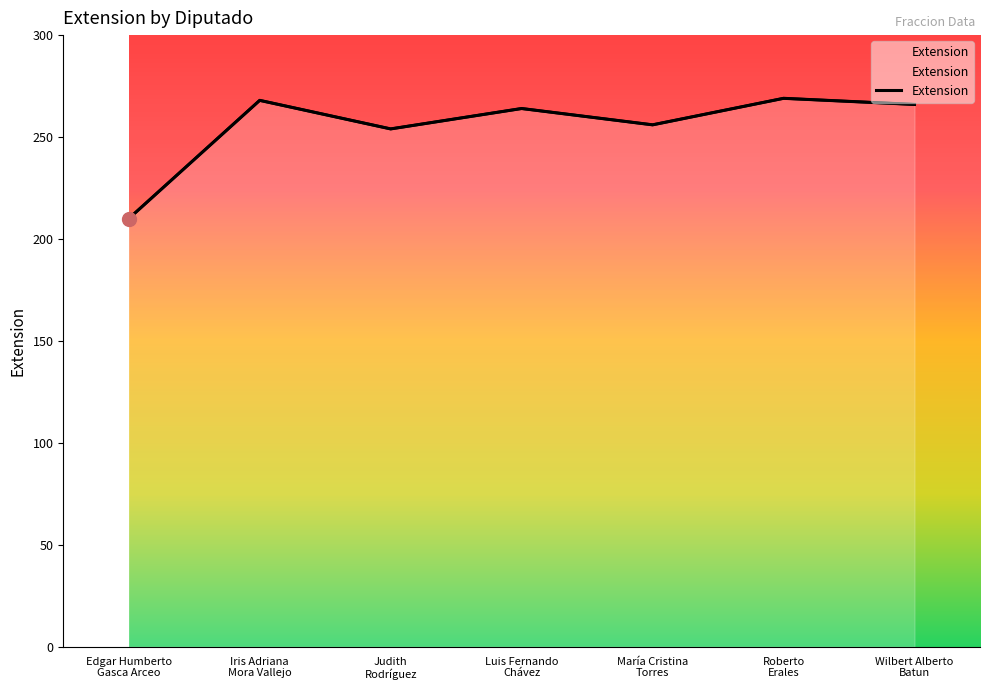

What is the sum of all values?

1787